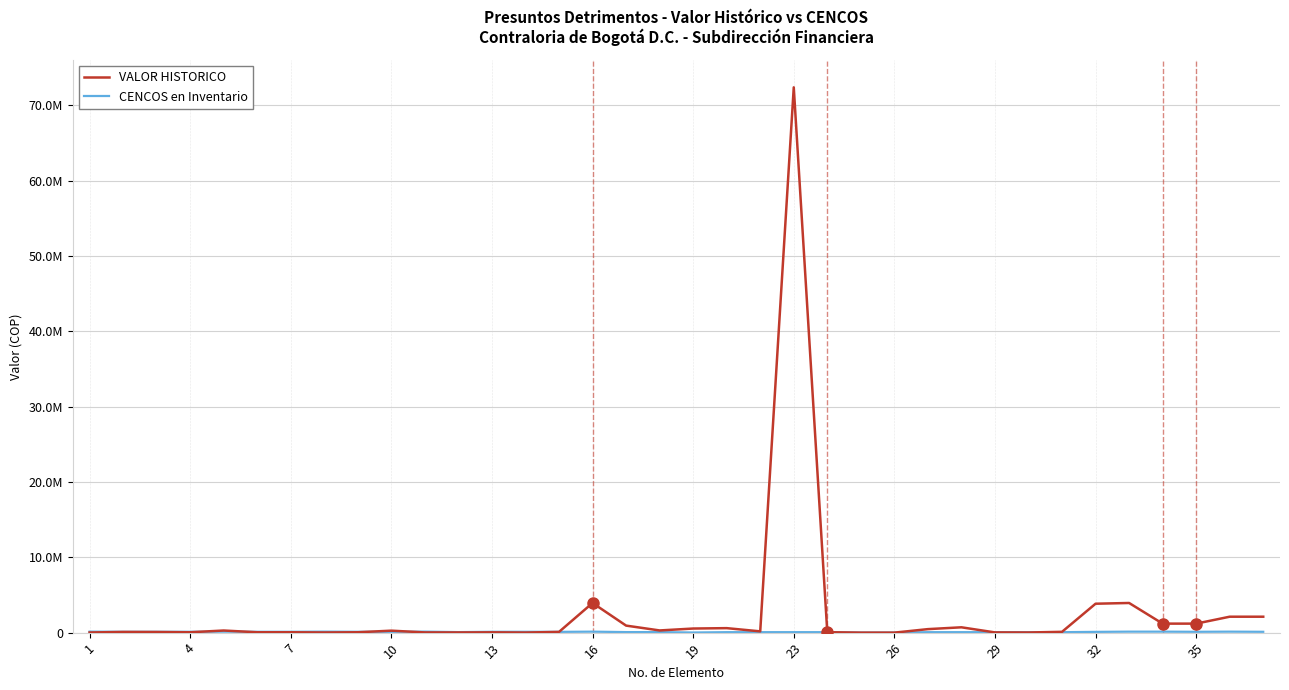

True or false: CENCOS en Inventario has more than 0 points higher than both neighbors.

True